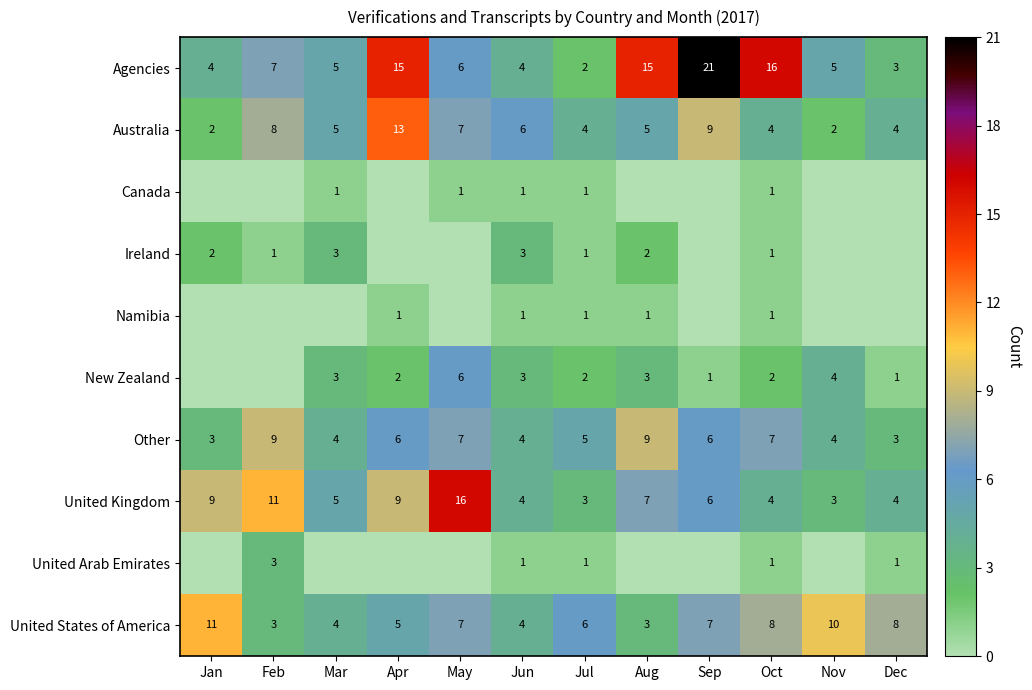

How many values in the Agencies series are below 6?

6